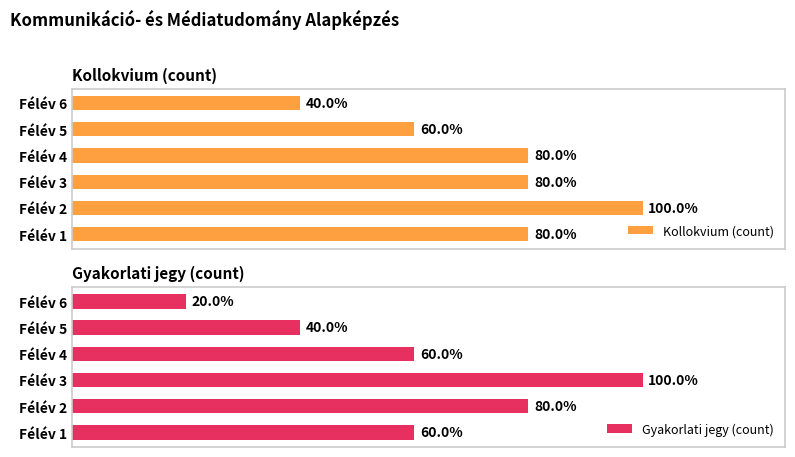

Rank the categories by Gyakorlati jegy (count) value from lowest to highest.

Félév 6, Félév 5, Félév 1, Félév 4, Félév 2, Félév 3